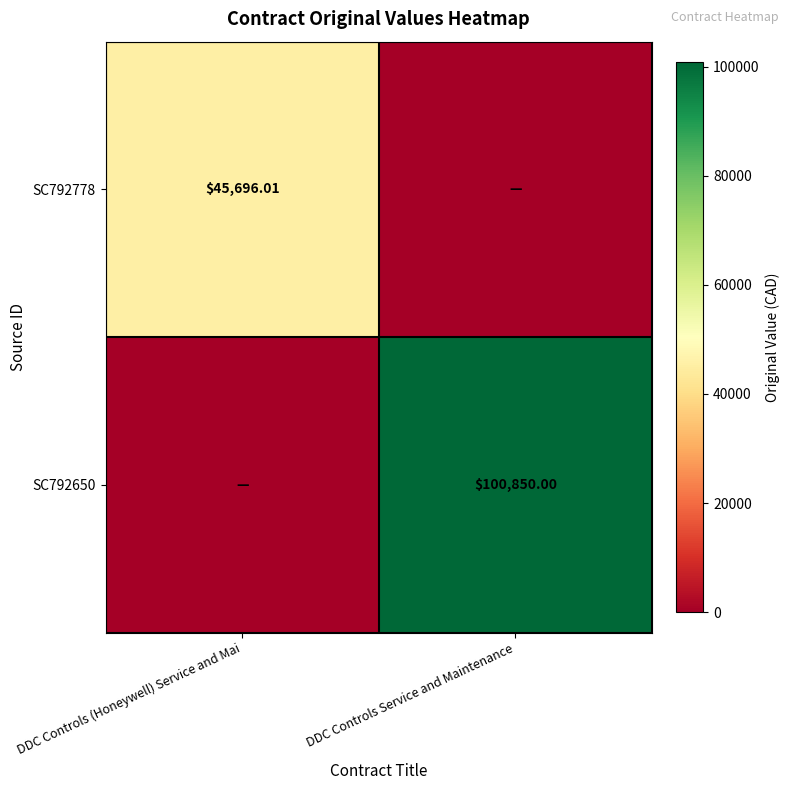

How many SC792650 values are between 0 and 100850?

2